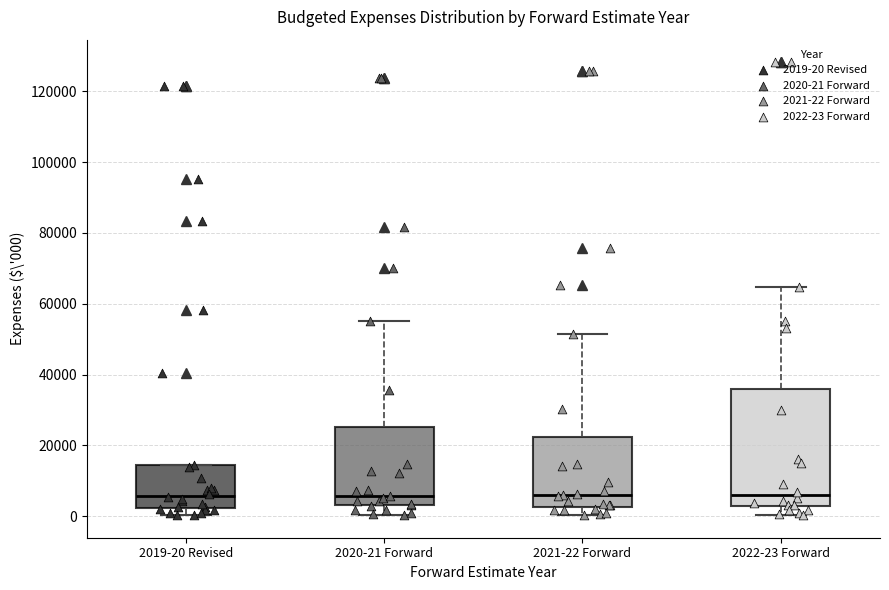

Comparing the boxes themselves (not the whiskers), which one is the tallest?

2022-23 Forward